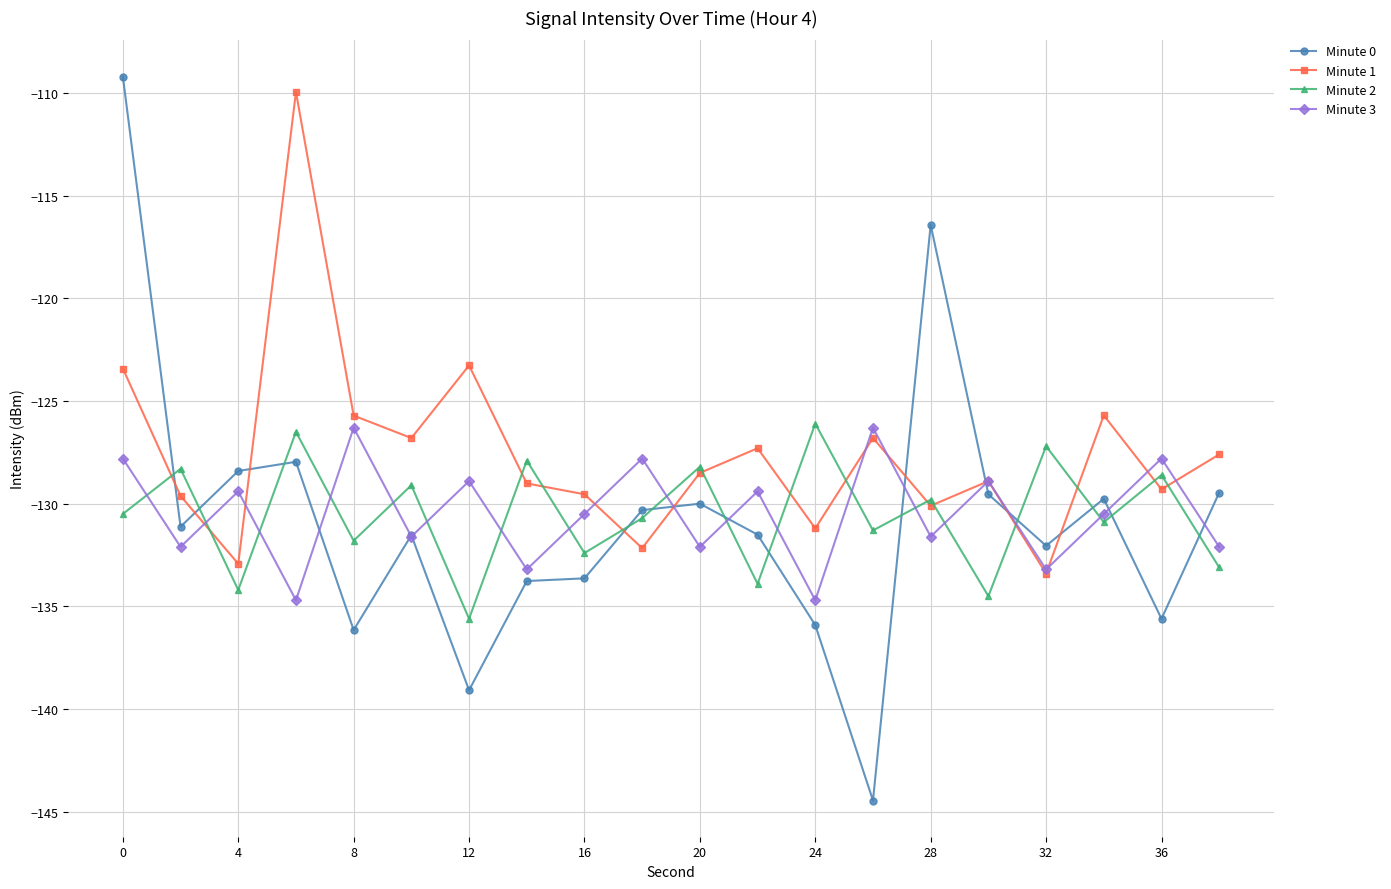

What are all the series names shown in the legend?

Minute 0, Minute 1, Minute 2, Minute 3